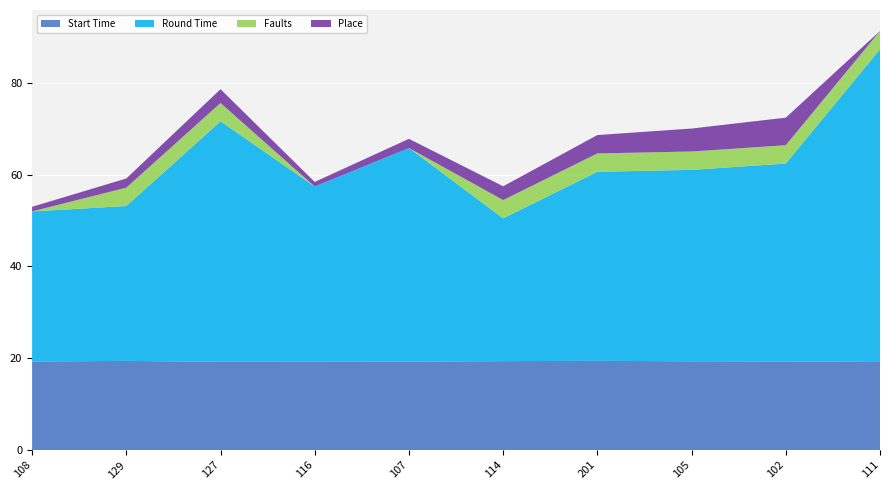

Reading right to left, transcribe all the data shown in this chart.

Start Time: 19.2	19.3	19.3	19.4	19.4	19.3	19.2	19.2	19.4	19.3
Round Time: 68.1	43.1	41.7	41.2	31.1	46.5	38.2	52.4	33.7	32.7
Faults: 4.0	4.0	4.0	4.0	4.0	0.0	0.0	4.0	4.0	0.0
Place: 0.0	6.0	5.0	4.0	3.0	2.0	1.0	3.0	2.0	1.0